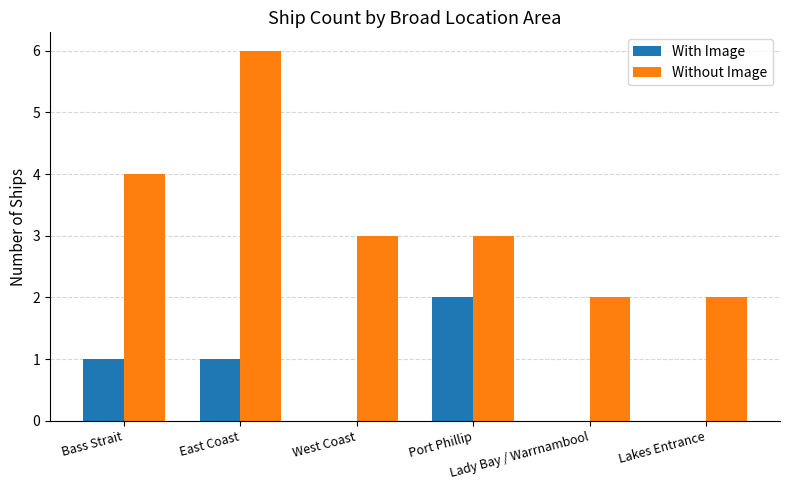

Which series has the largest total across all categories?

Without Image